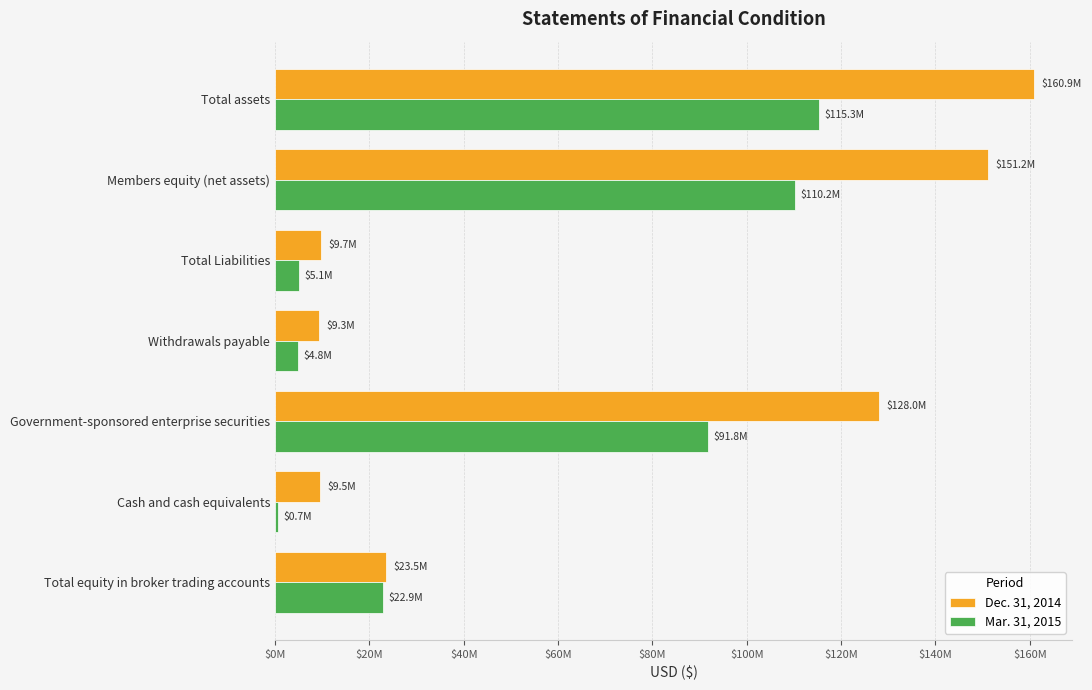

What are all the series names shown in the legend?

Dec. 31, 2014, Mar. 31, 2015